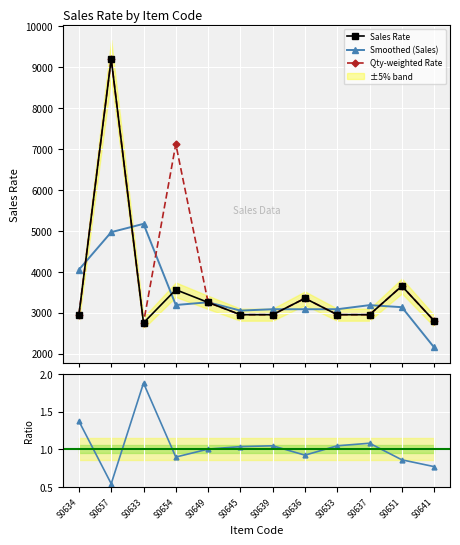

The Smoothed (Sales) series shows 6054.3 at S0634. True or false?

False